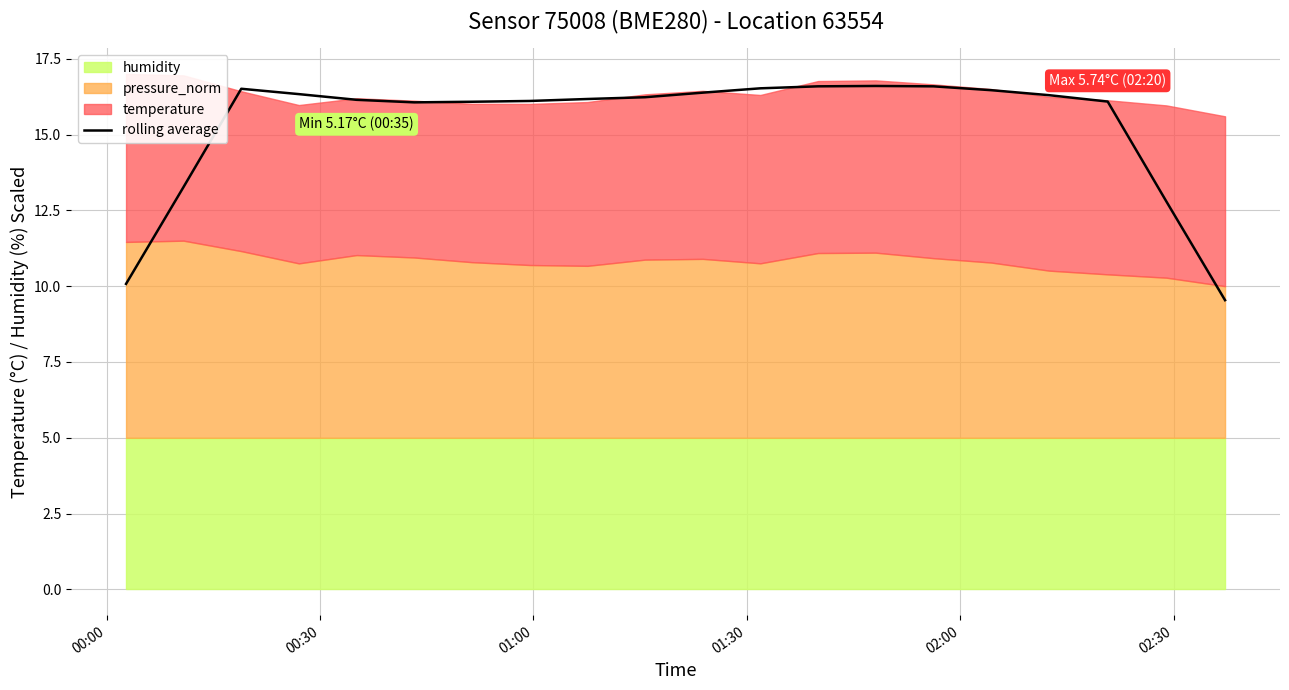

How many points are lower than both their immediate neighbors (excluding endpoints)?

1